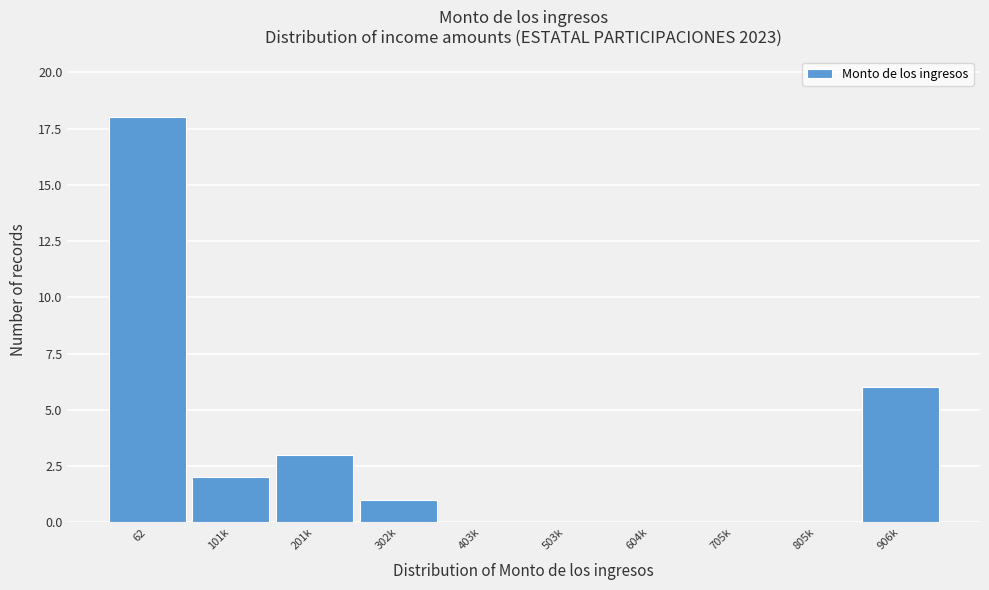

Reading left to right, extract all data points from this chart.

62=18	101k=2	201k=3	302k=1	403k=0	503k=0	604k=0	705k=0	805k=0	906k=6